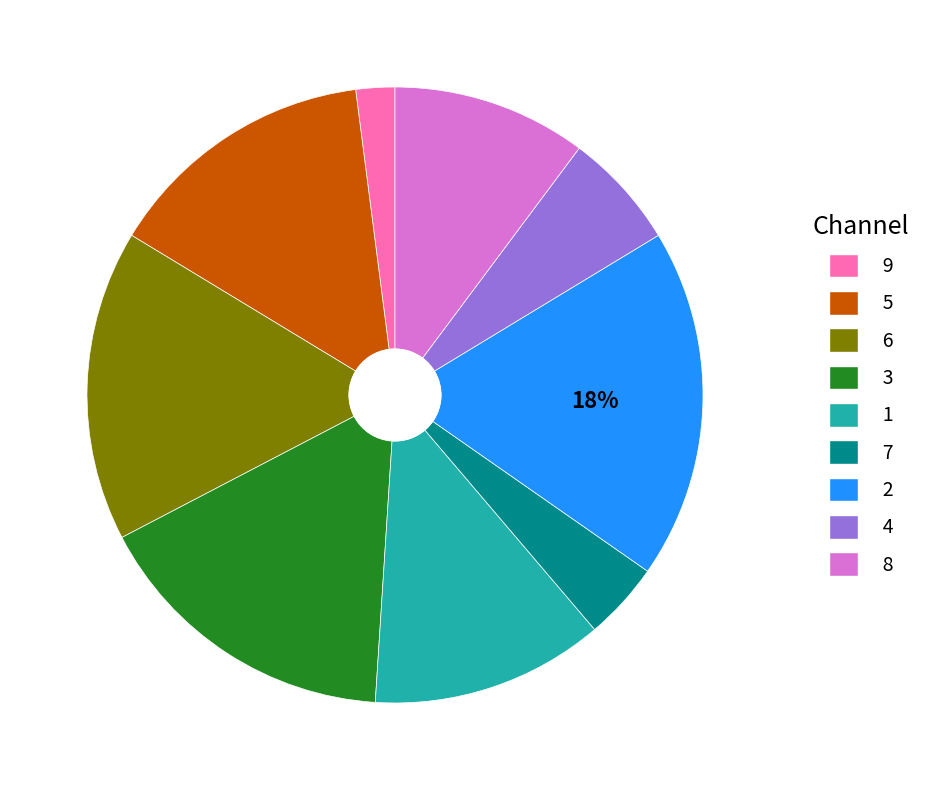

Approximately how many times larger is the value at 5 compared to 7?

3.5